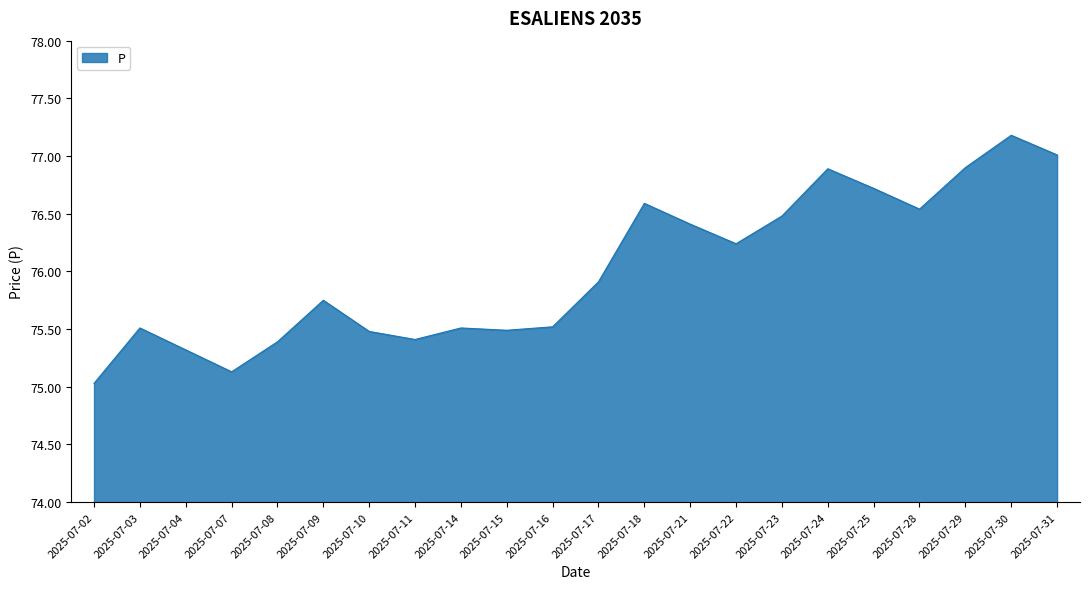

Where is the data nearest to the value 76?

2025-07-17